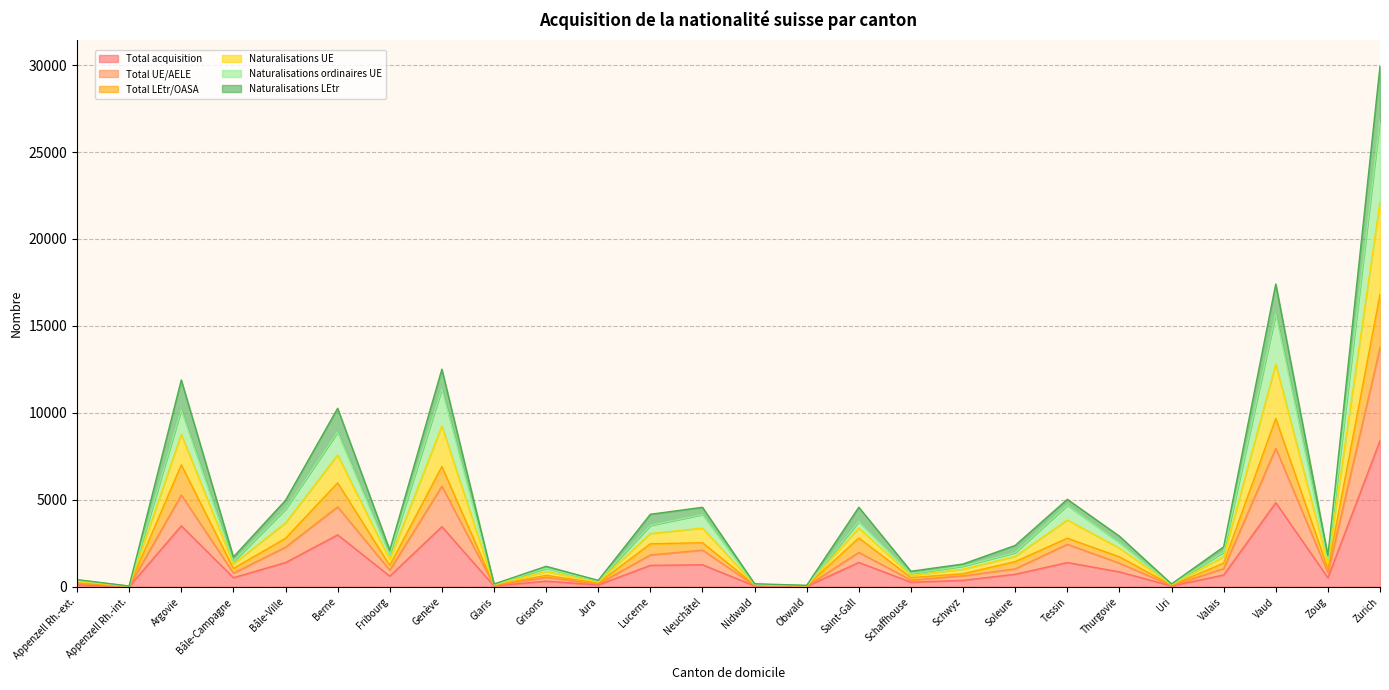

The value of Total LEtr/OASA at Appenzell Rh.-int. is 30. True or false?

True